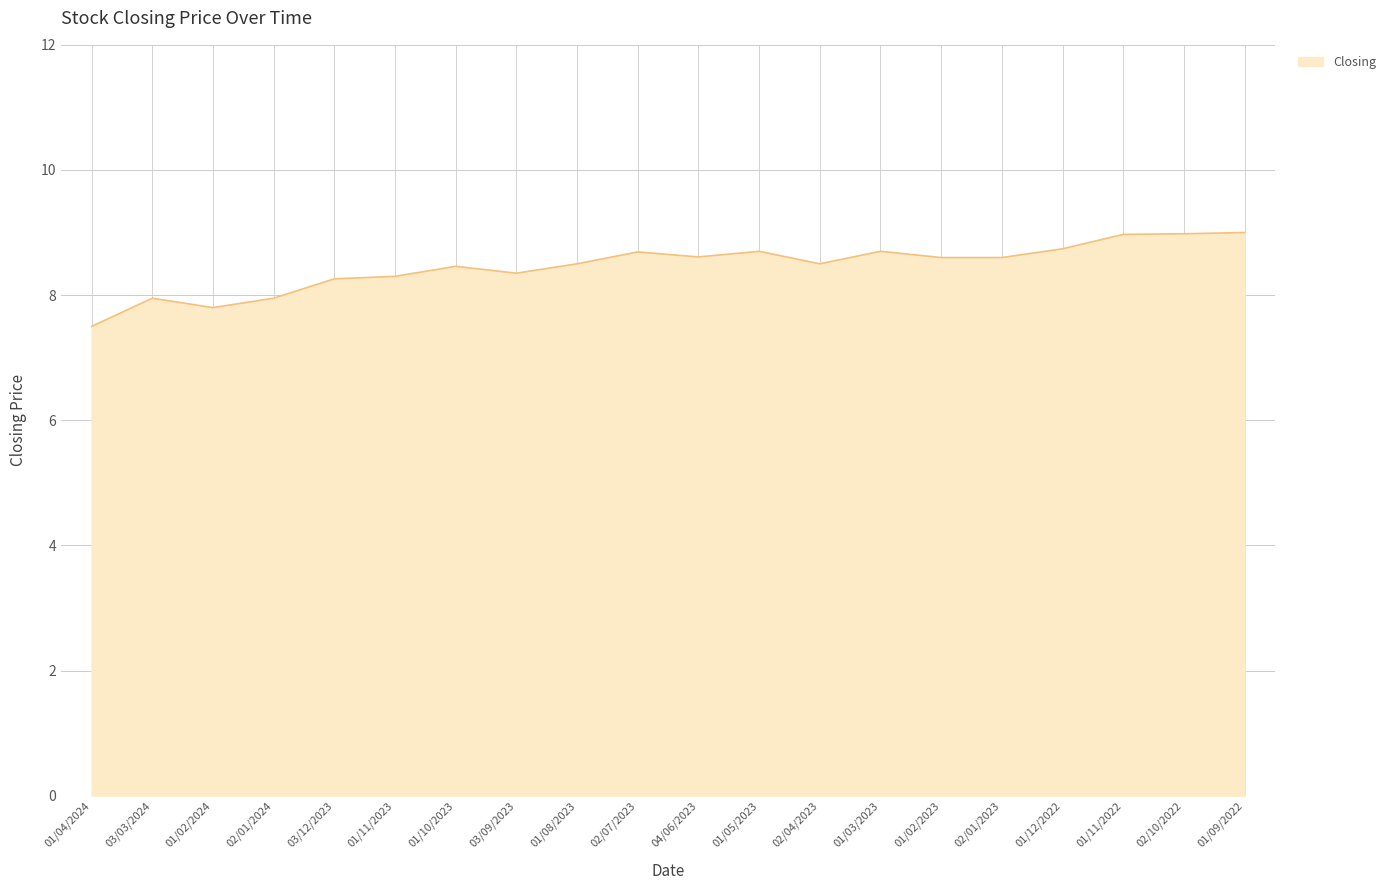

The value at 03/09/2023 is 8.3. True or false?

True